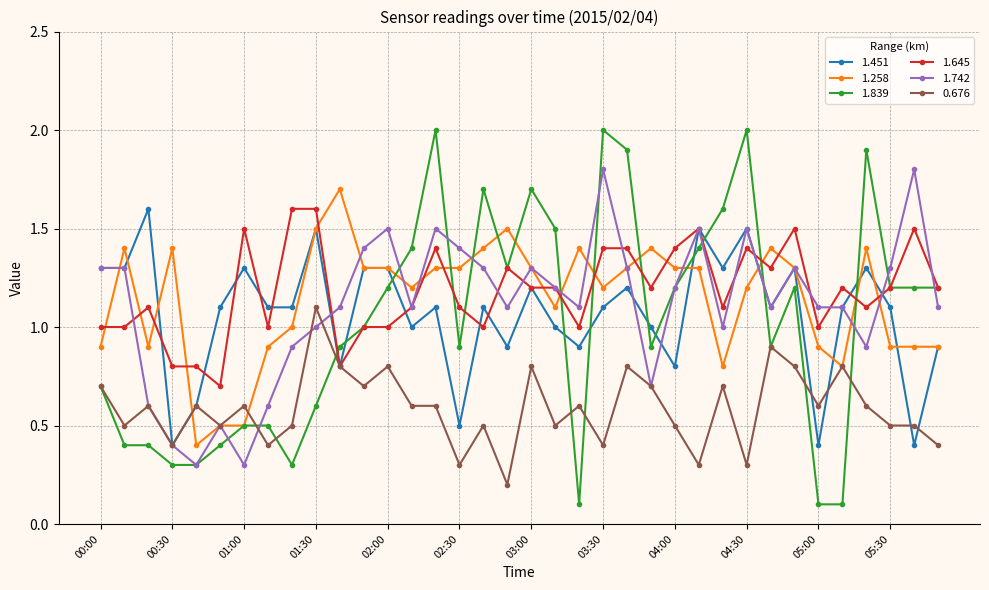

How many distinct data groups are displayed?

6